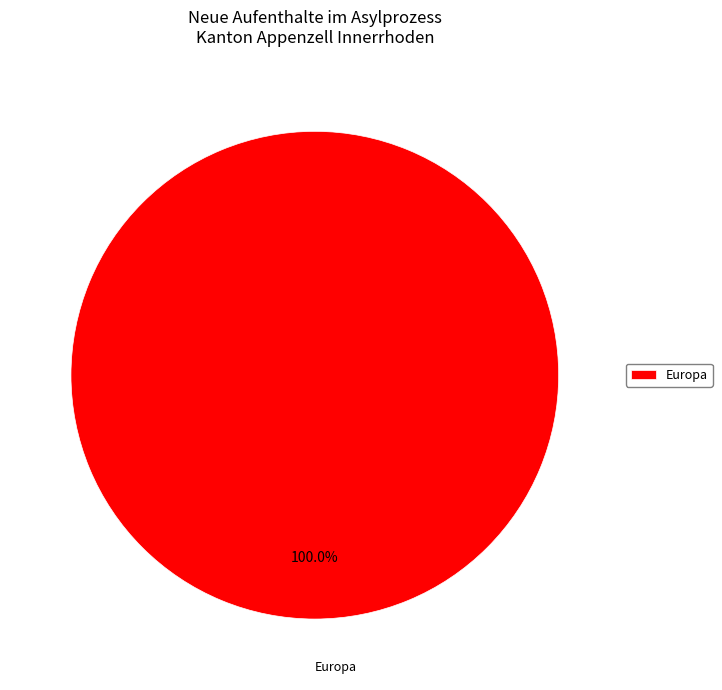

Count the number of slices in the pie.

1